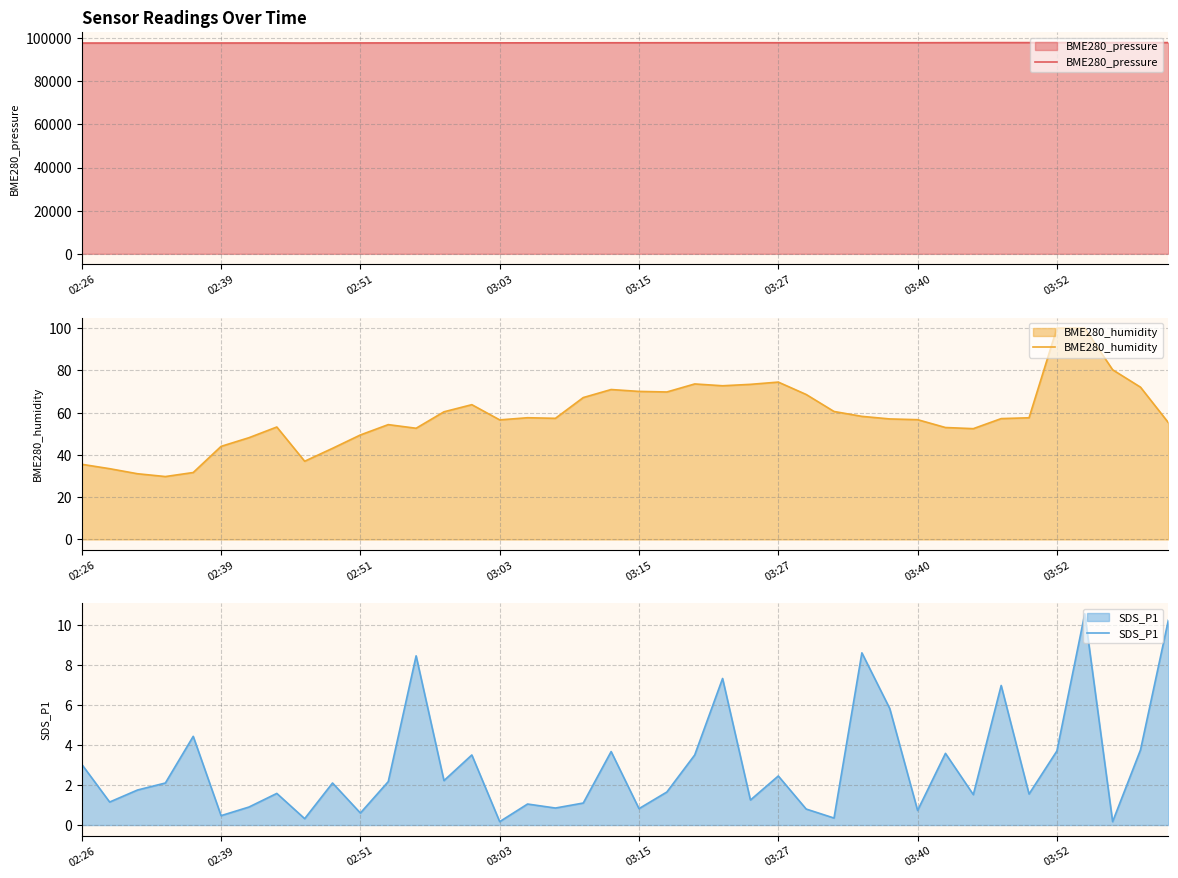

True or false: SDS_P1 has more than 1 interior local peaks.

True